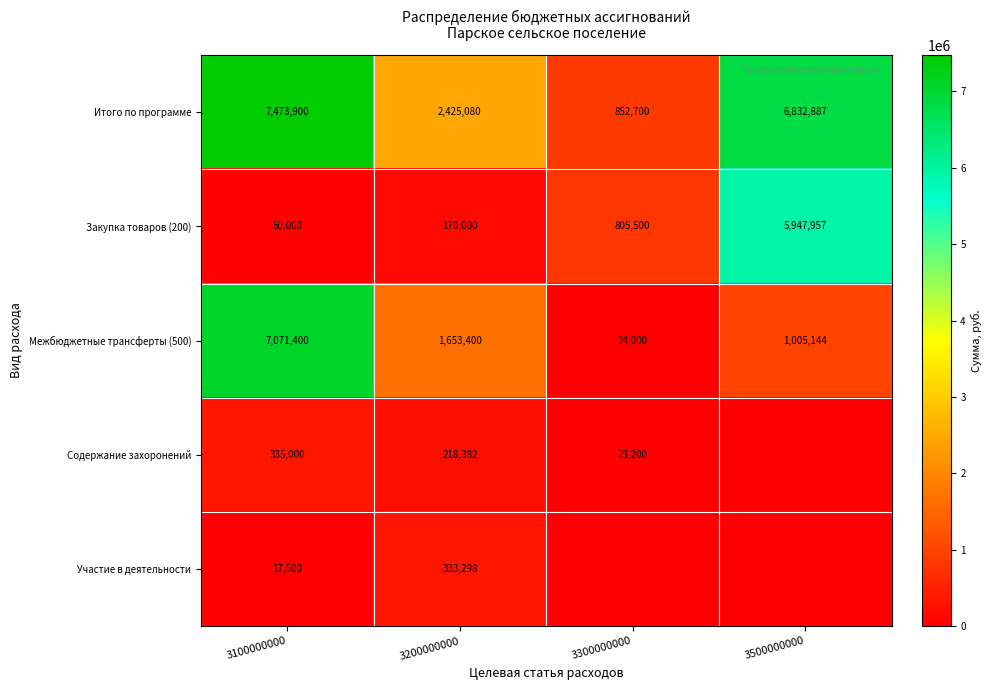

The value of Закупка товаров (200) at 3100000000 is 50000. True or false?

True